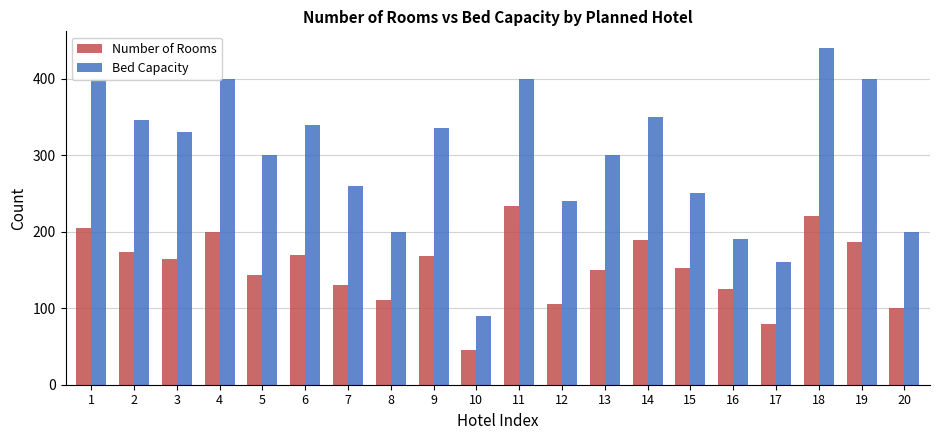

Rank the series at 12 from highest to lowest value.

Bed Capacity, Number of Rooms